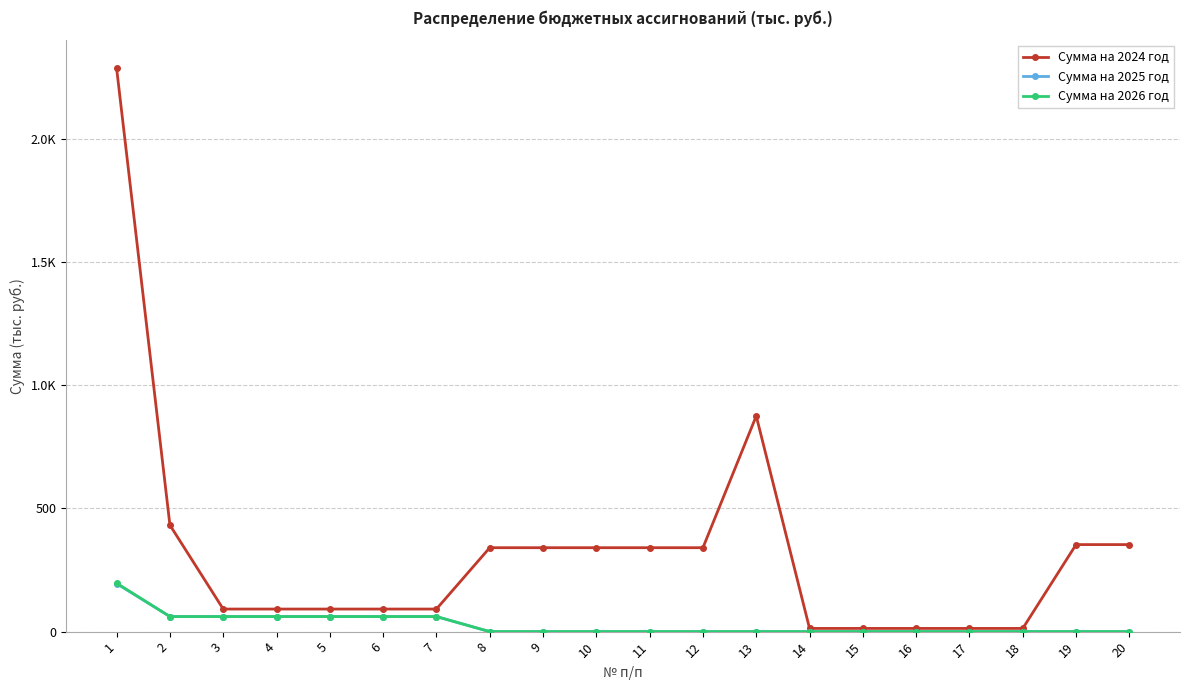

True or false: Сумма на 2026 год and Сумма на 2024 год cross at least once.

False